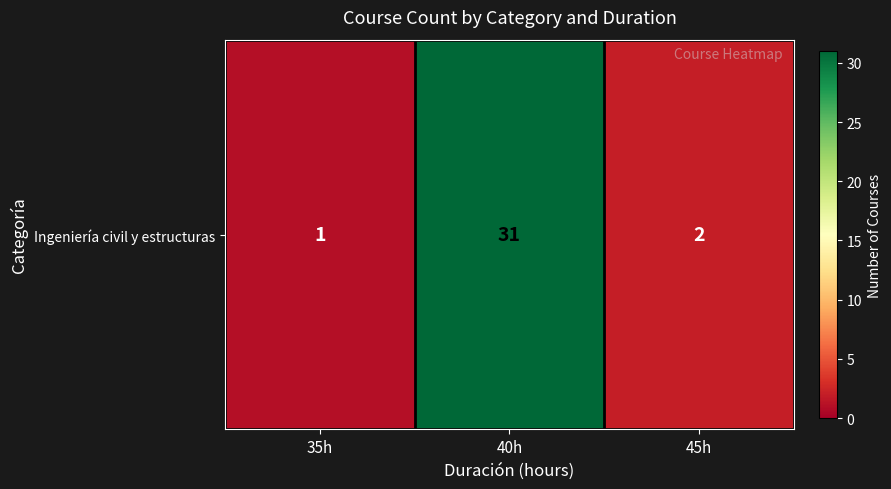

Count the number of categories in the chart.

3